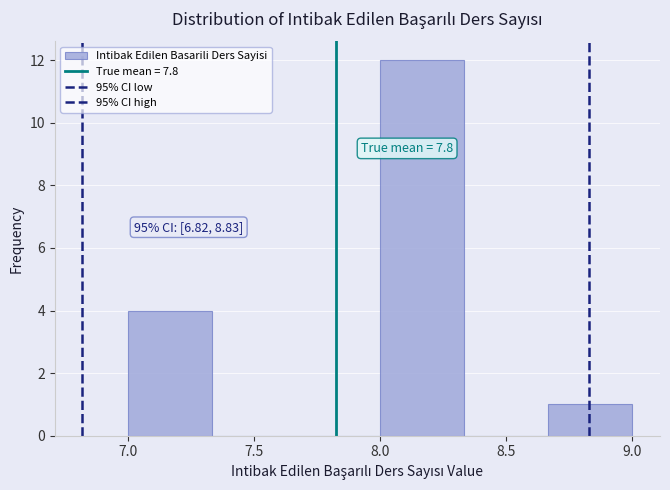

Over which range of the x-axis is the bar tallest?

8.00 to 8.35